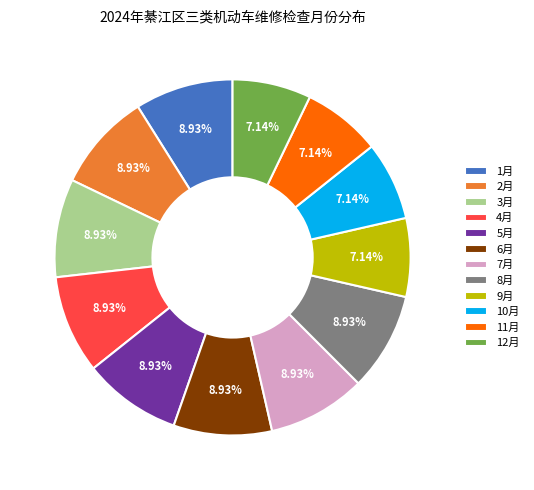

Count the number of slices in the pie.

12